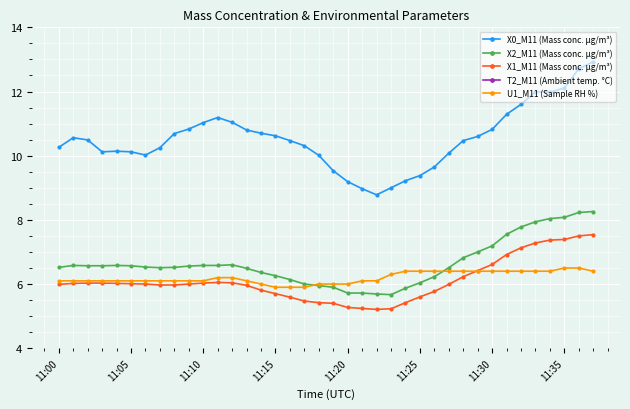

The X0_M11 (Mass conc. μg/m³) series shows 10.1 at 11:05. True or false?

True